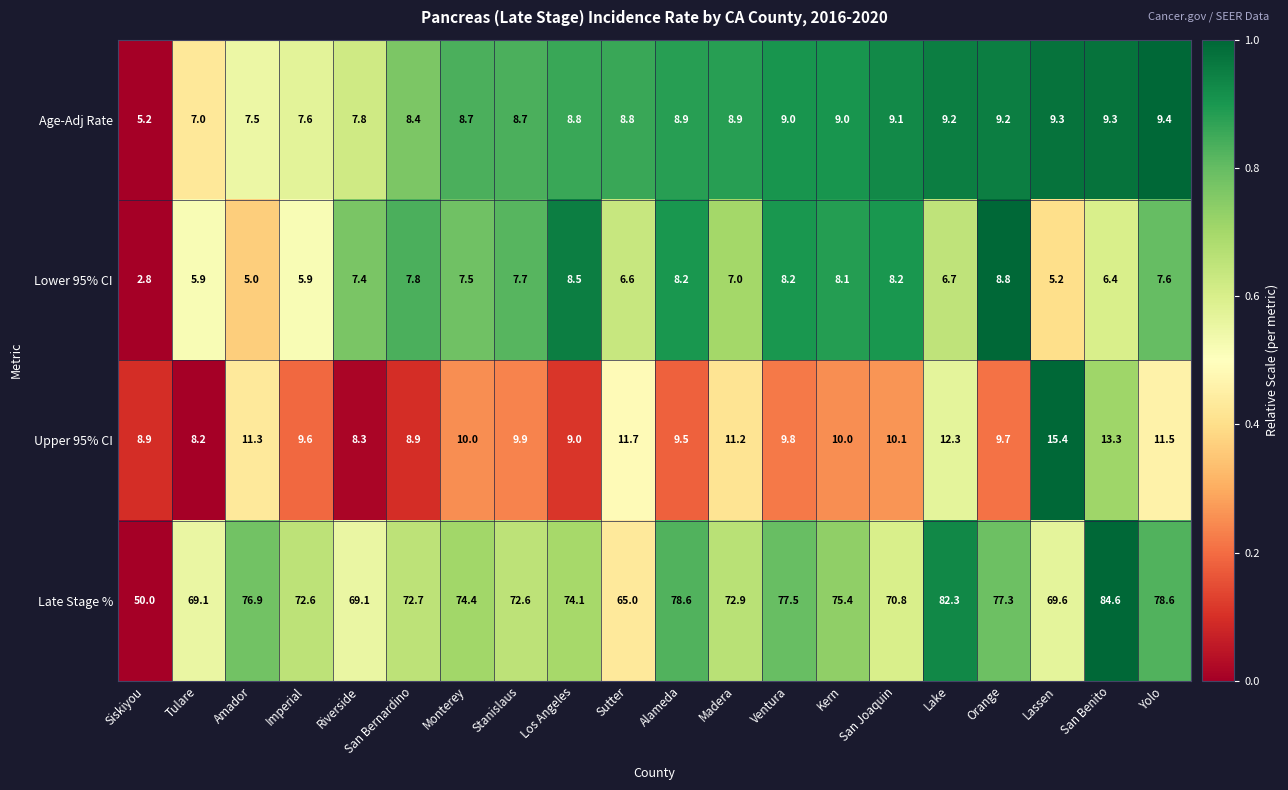

At which category does the chart reach its peak across all series?

San Benito